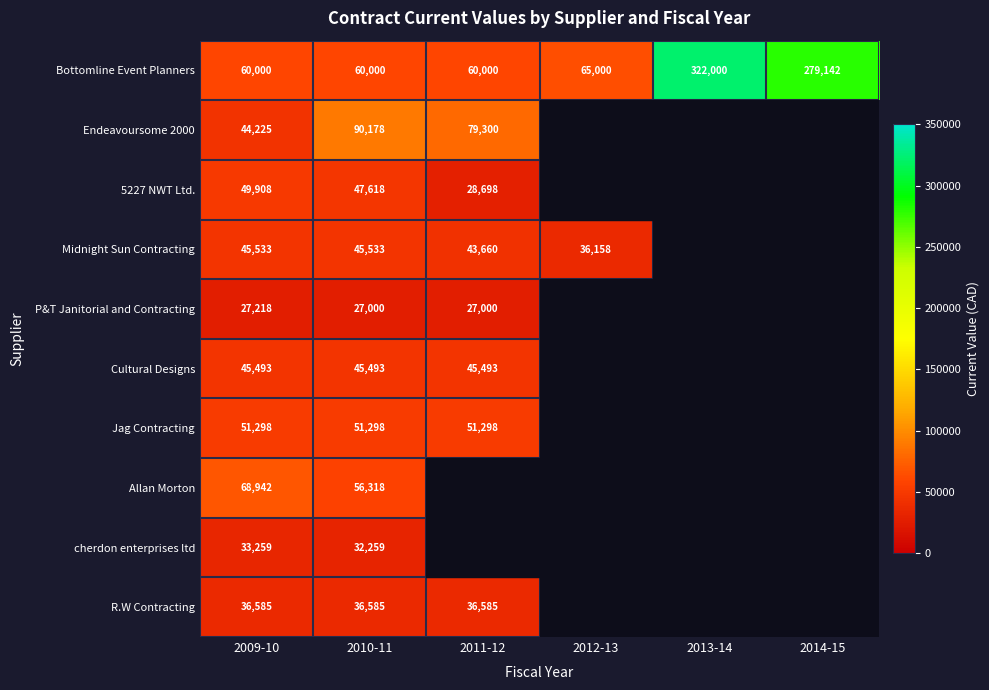

What is the difference between the maximum and minimum values in the Bottomline Event Planners series?

262000